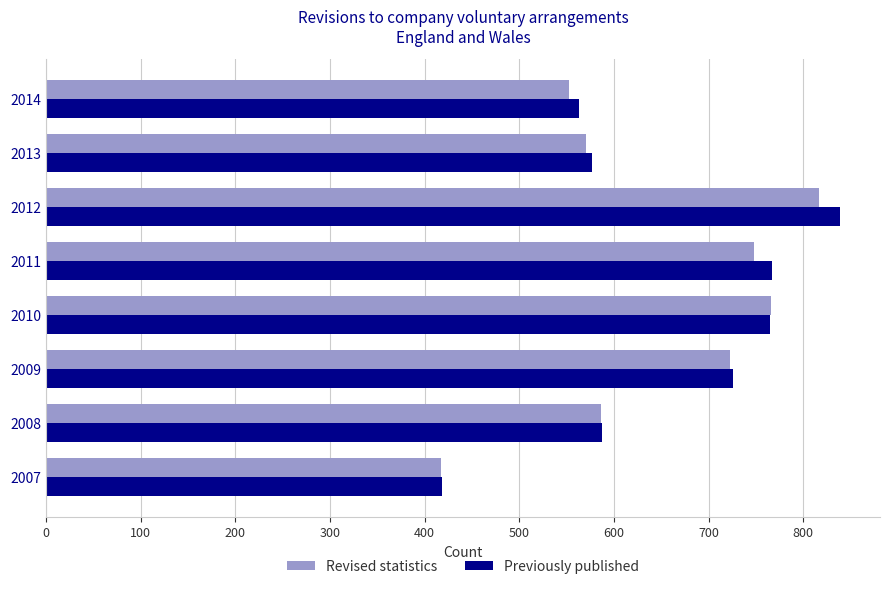

What is the difference between the second highest and second lowest values in the Previously published series?

204